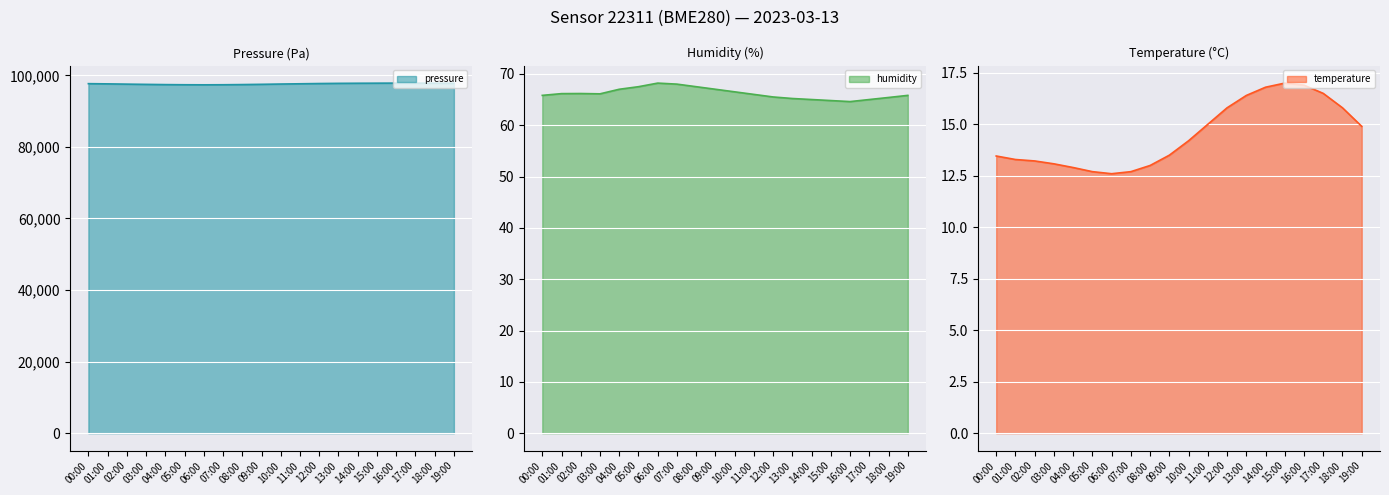

Between 05:00 and 07:00, which series saw the biggest shift?

humidity